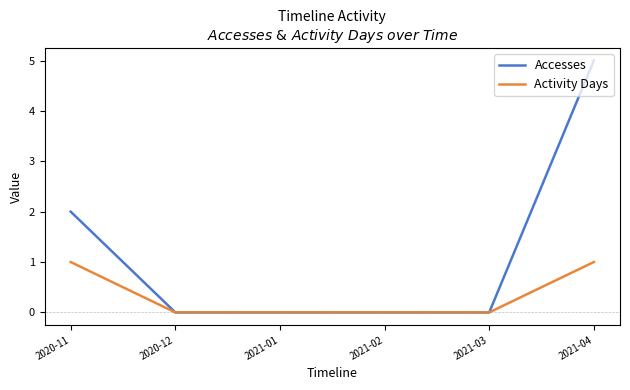

What is the greatest value displayed?

5